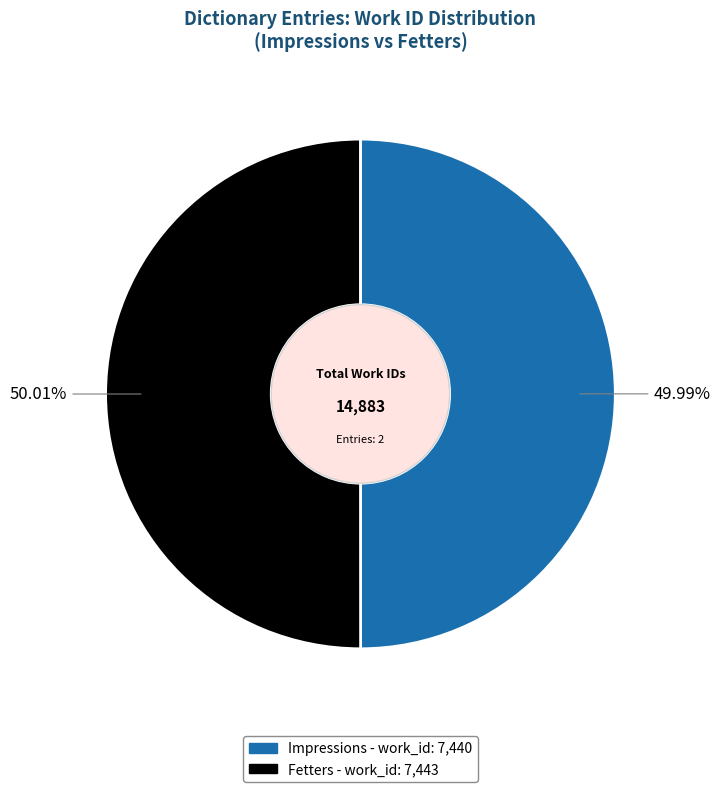

Approximately how many times larger is the value at Fetters compared to Impressions?

1.0